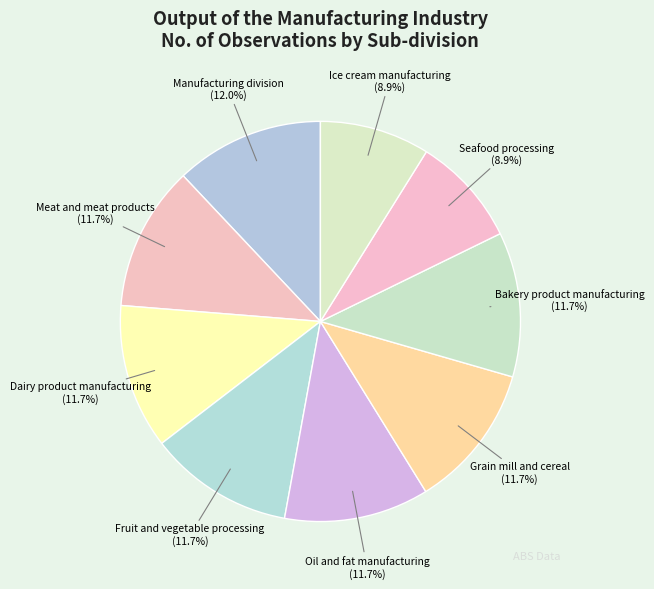

Combined, what portion of the pie is Fruit and vegetable processing and Meat and meat products?

23.4%